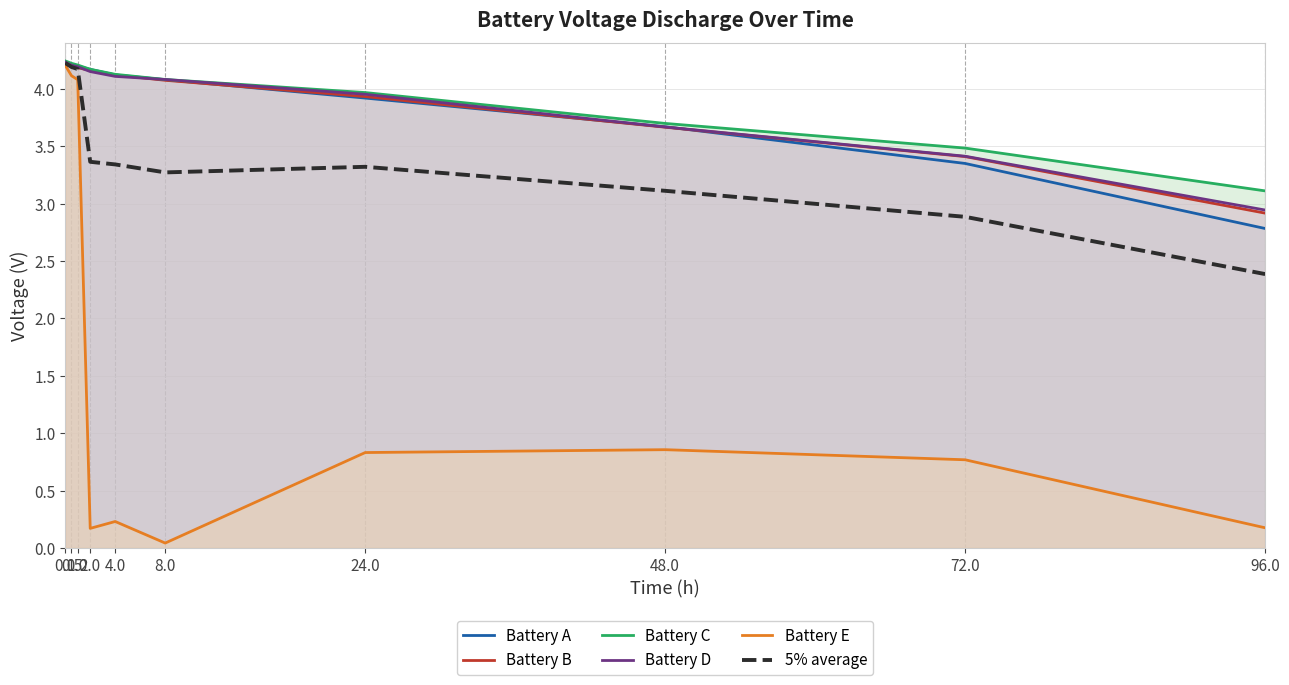

Is it true that Battery D equals 4.1 at 8.0?

True